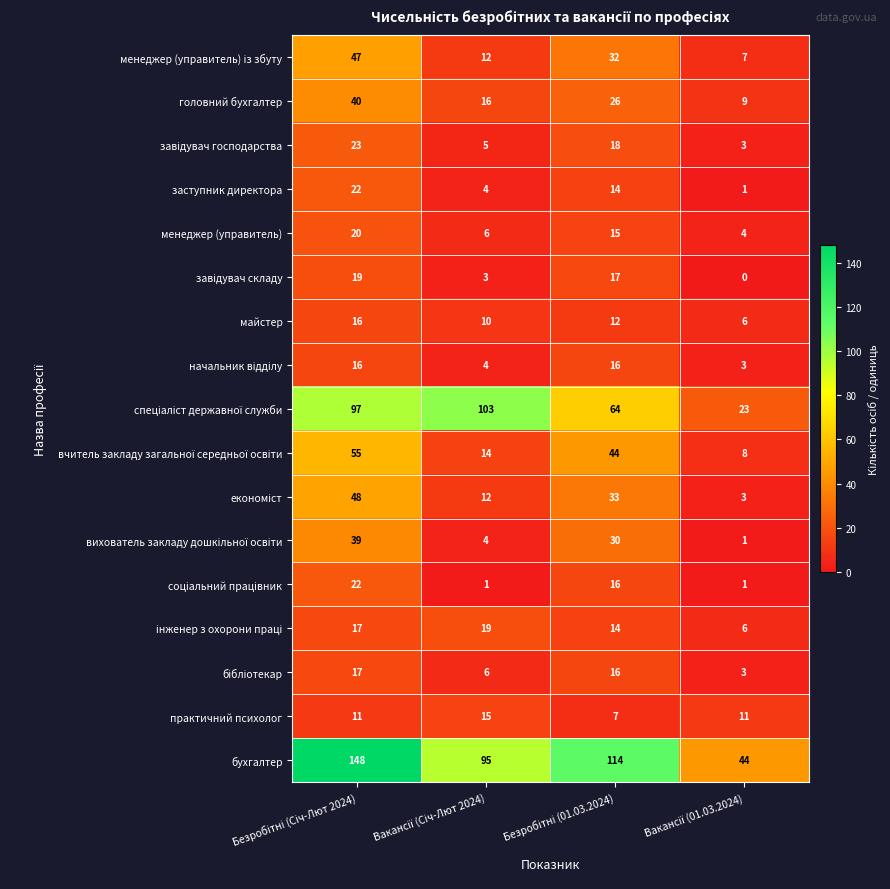

What is the greatest value displayed?

148